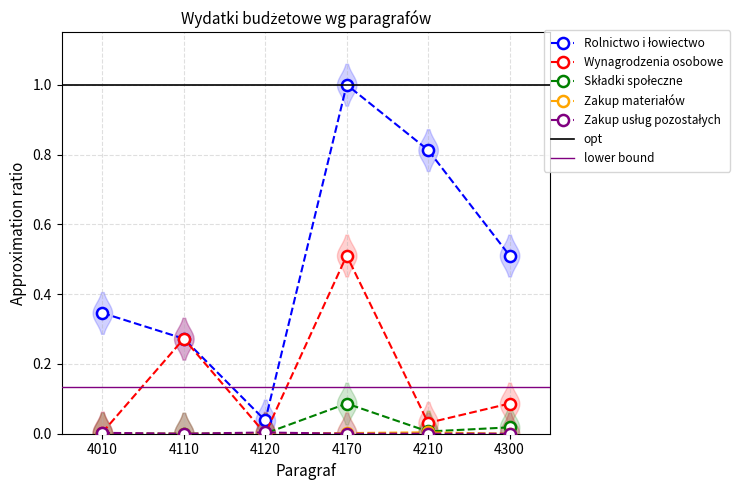

Rank the series by their maximum value, from highest to lowest.

Rolnictwo i łowiectwo, Wynagrodzenia osobowe, Składki społeczne, Zakup materiałów, Zakup usług pozostałych